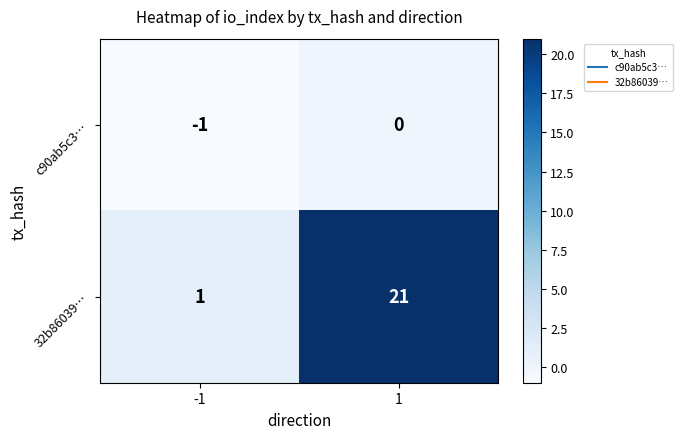

Rank the series by their maximum value, from highest to lowest.

32b86039…, c90ab5c3…